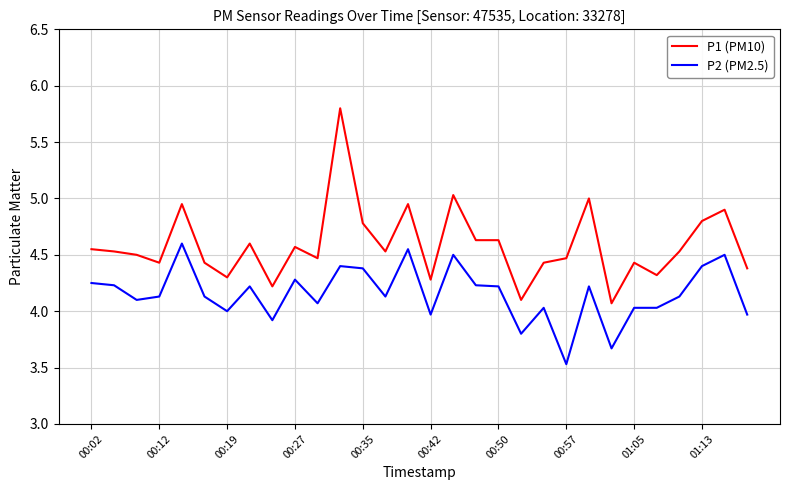

Which series has the largest total across all categories?

P1 (PM10)